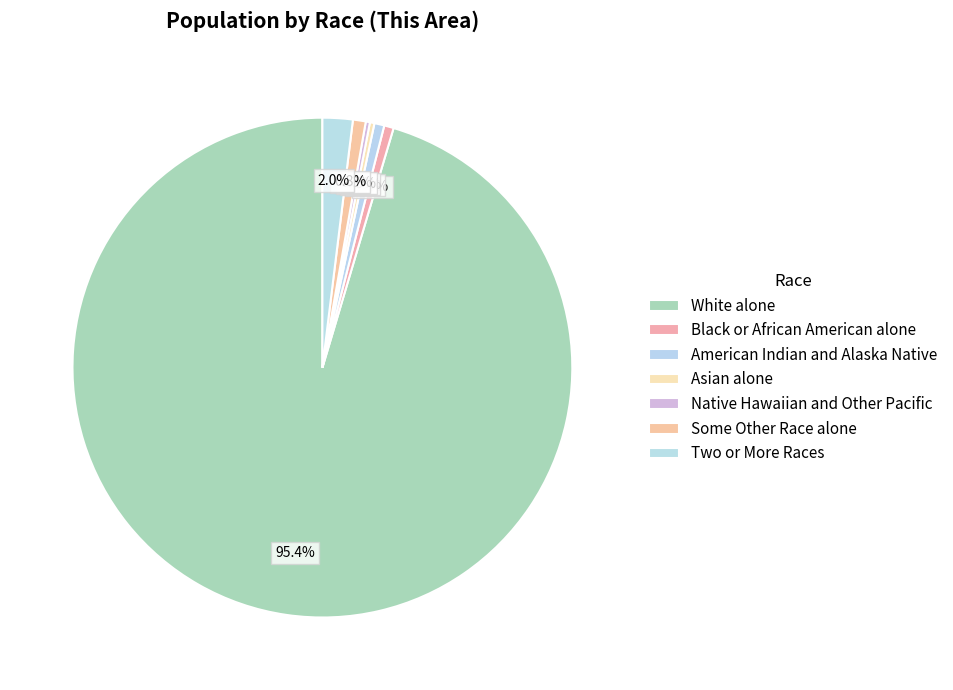

What is the change in value from Native Hawaiian and Other Pacific to Two or More Races?

+63